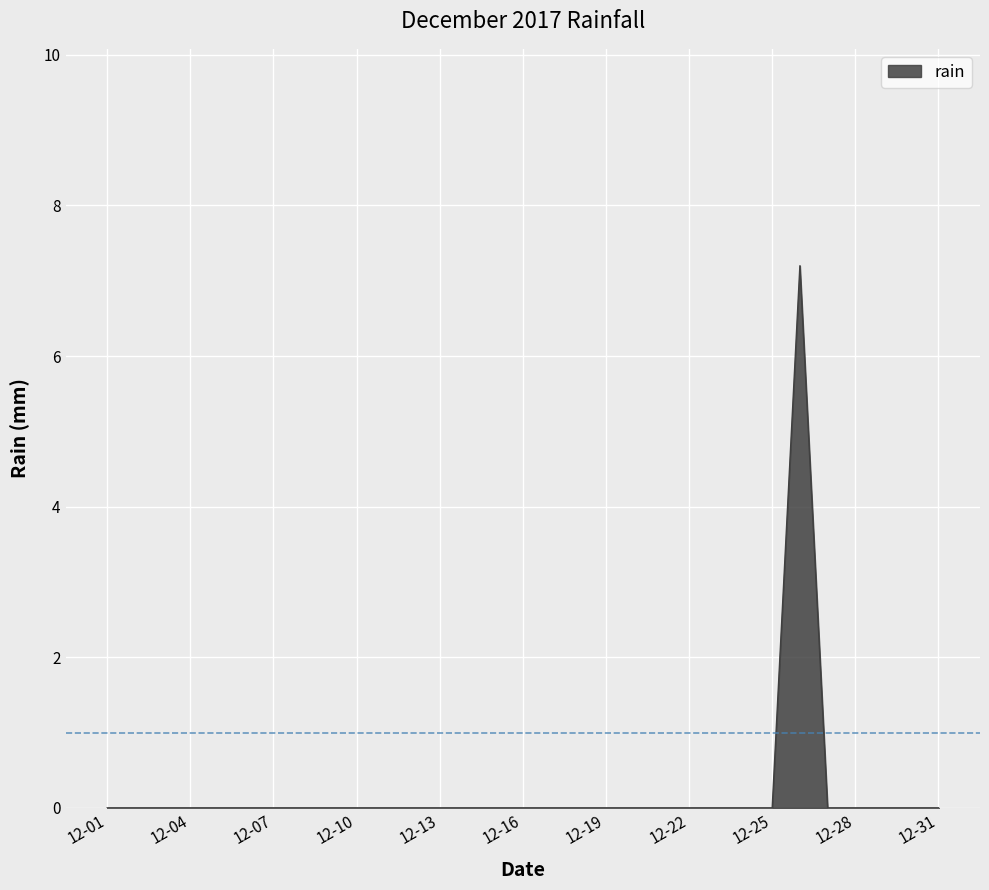

What is the difference between the maximum and minimum values?

7.2